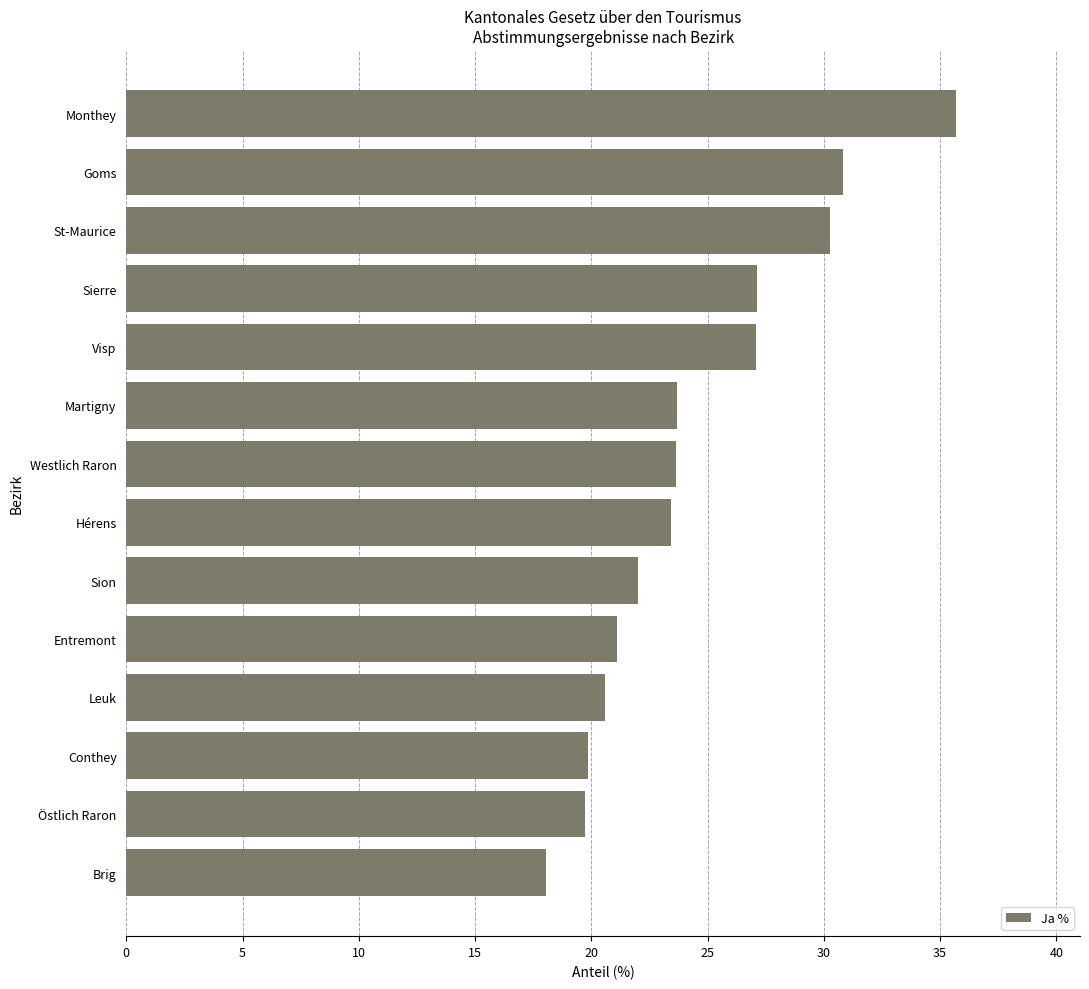

What is the approximate value at Leuk?

20.6